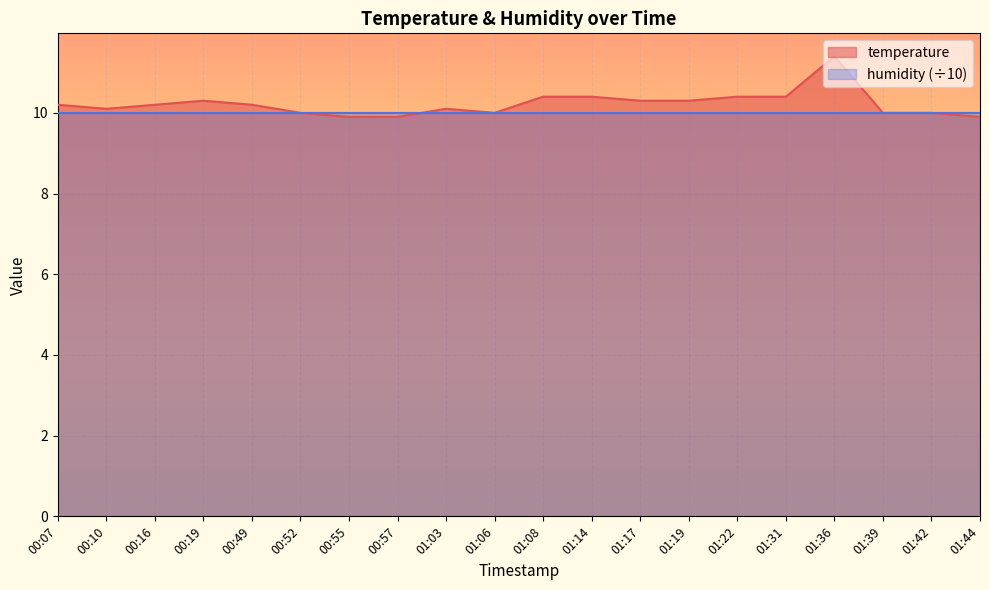

How many interior local valleys (lower than both neighbors) does the data have?

2